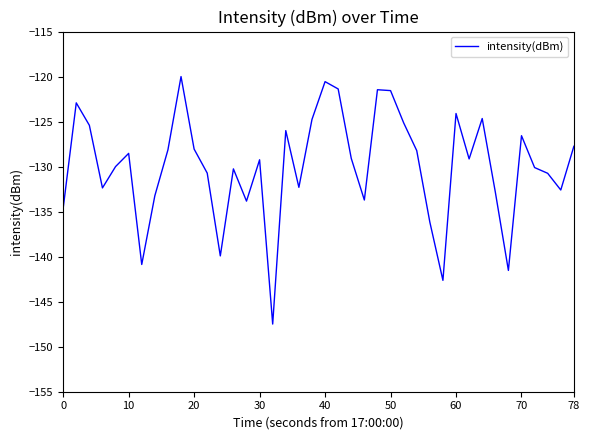

What is the maximum value shown in the chart?

-120.0